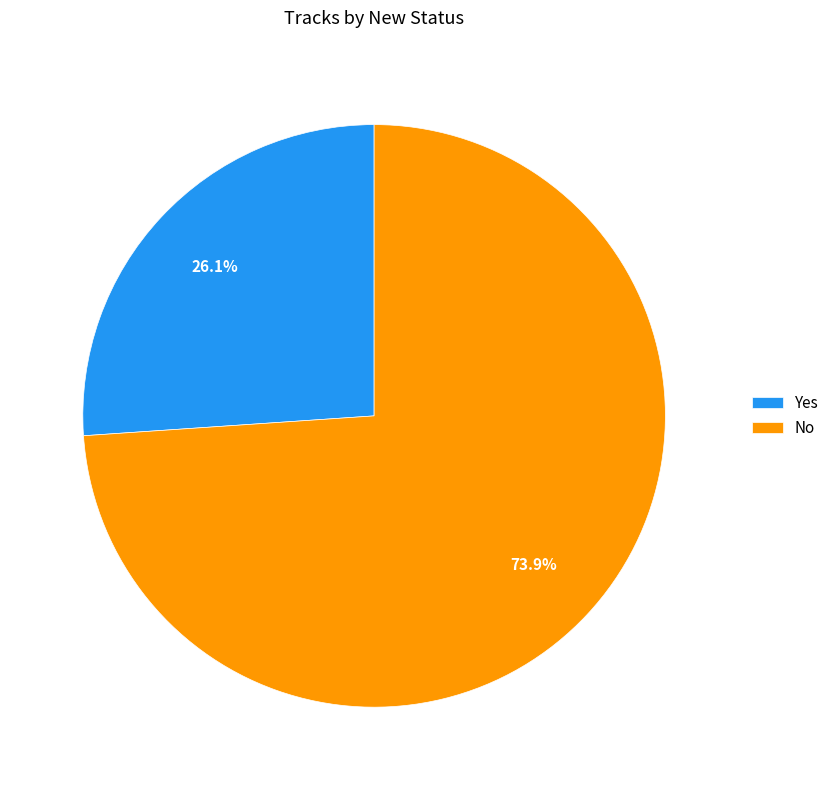

The Yes slice represents 19% of the pie. True or false?

False